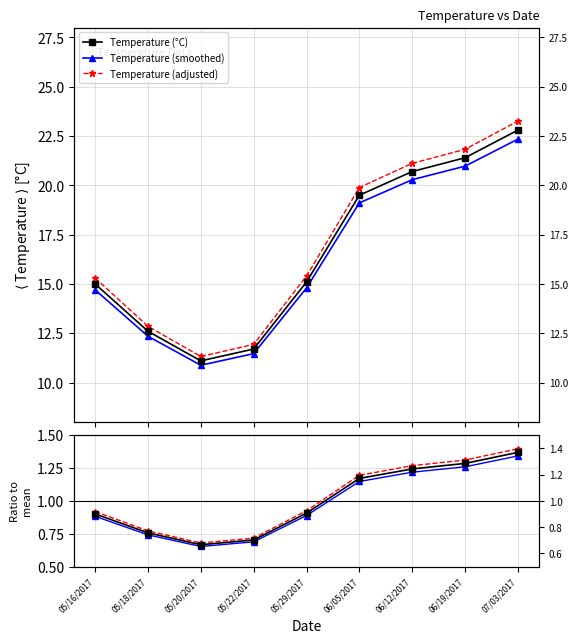

Reading left to right, transcribe all the data shown in this chart.

Temperature (°C): 15.0	12.6	11.1	11.7	15.1	19.5	20.7	21.4	22.8
Temperature (smoothed): 14.7	12.3	10.9	11.5	14.8	19.1	20.3	21.0	22.3
Temperature (adjusted): 15.3	12.9	11.3	11.9	15.4	19.9	21.1	21.8	23.3
Ratio to mean: 0.9	0.8	0.7	0.7	0.9	1.2	1.2	1.3	1.4
Ratio (smoothed): 0.9	0.7	0.7	0.7	0.9	1.1	1.2	1.3	1.3
Ratio (adjusted): 0.9	0.8	0.7	0.7	0.9	1.2	1.3	1.3	1.4